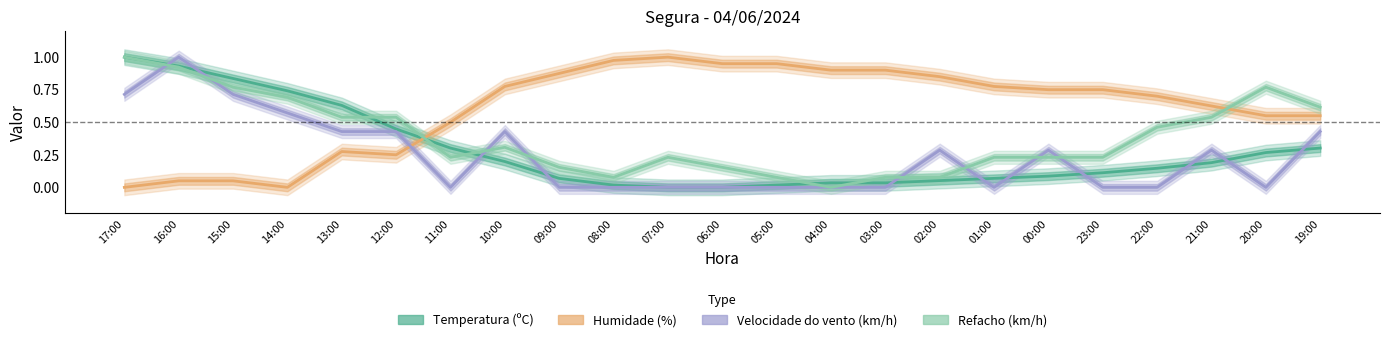

What is the average value of the Temperatura (ºC) series?

0.3